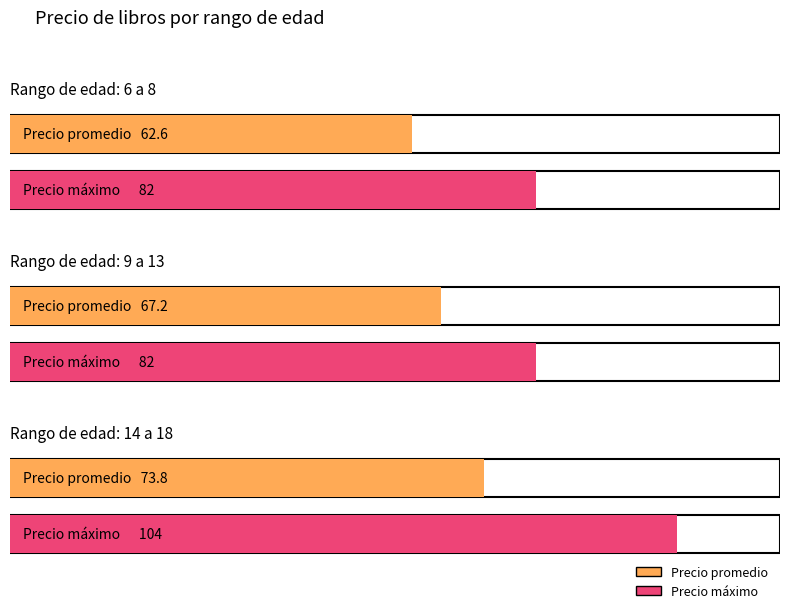

Is it true that 6 a 8 equals 90 at 3?

False